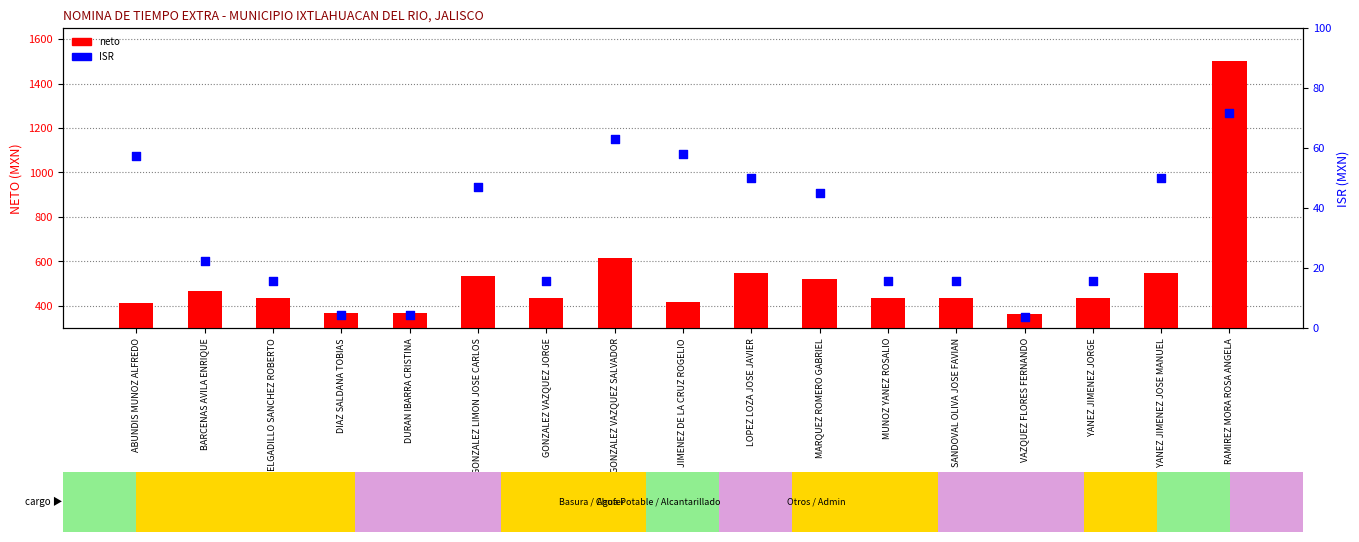

What is the total value across all series at SANDOVAL OLIVA JOSE FAVIAN?

448.9